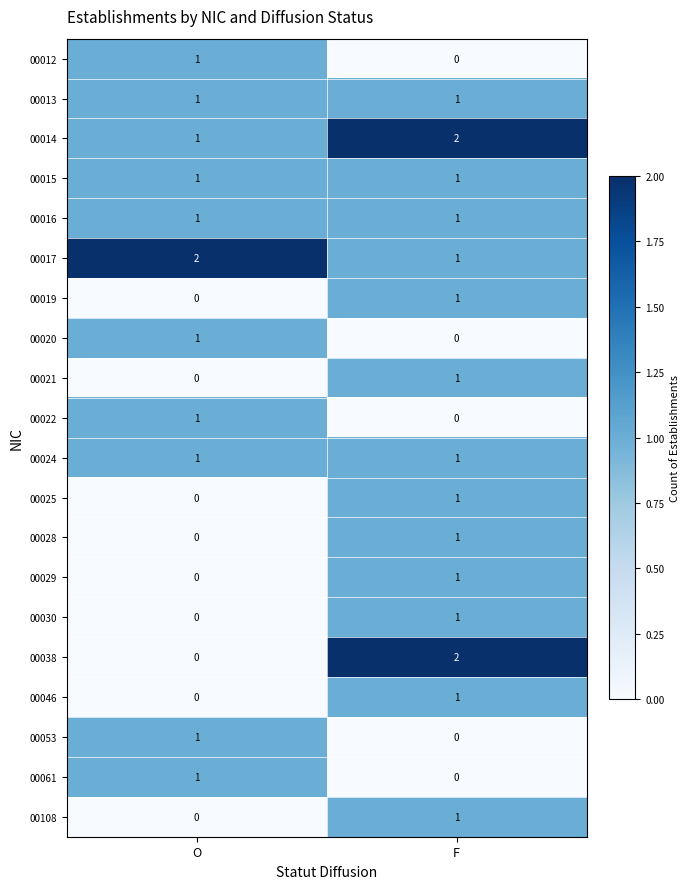

At which label is 00020 closest to 0?

F